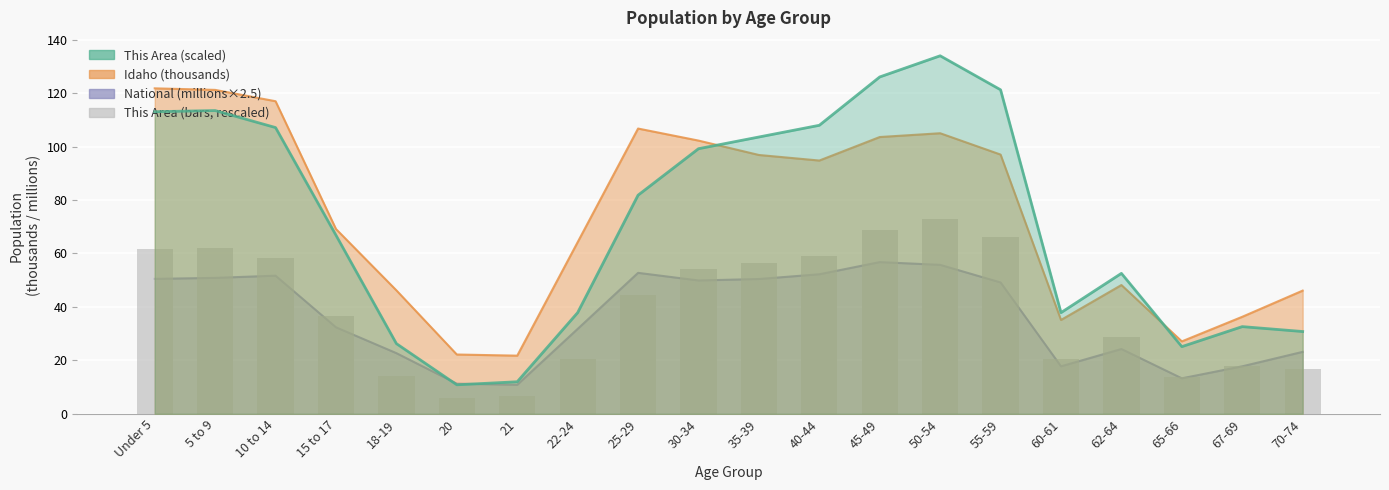

How many data points in This Area (scaled) are above 81?

10